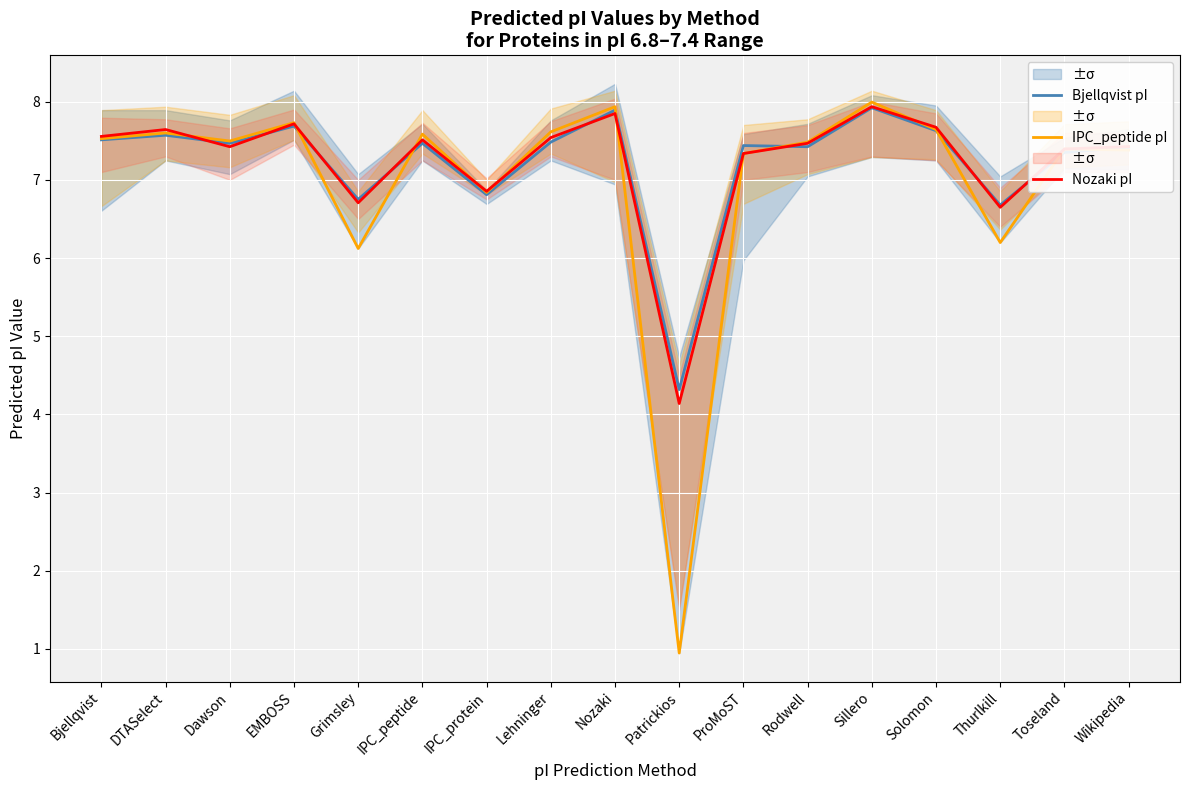

What is the approximate value of IPC_peptide pI at IPC_protein?

6.8